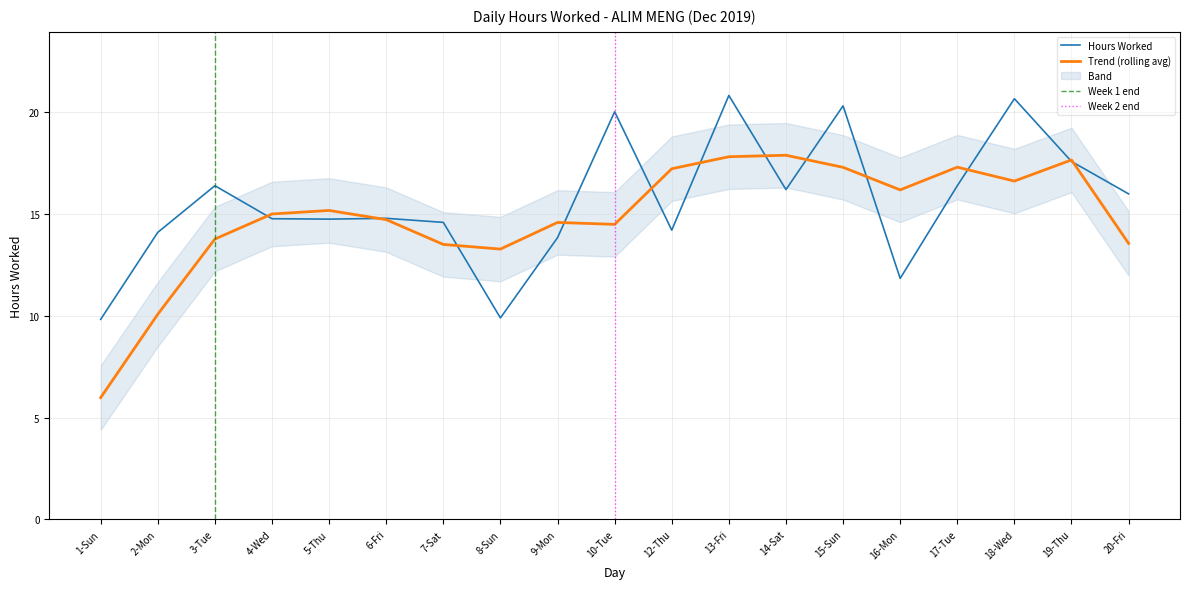

List the labels in order of value, smallest first.

1-Sun, 8-Sun, 16-Mon, 9-Mon, 2-Mon, 12-Thu, 7-Sat, 5-Thu, 4-Wed, 6-Fri, 20-Fri, 14-Sat, 3-Tue, 17-Tue, 19-Thu, 10-Tue, 15-Sun, 18-Wed, 13-Fri